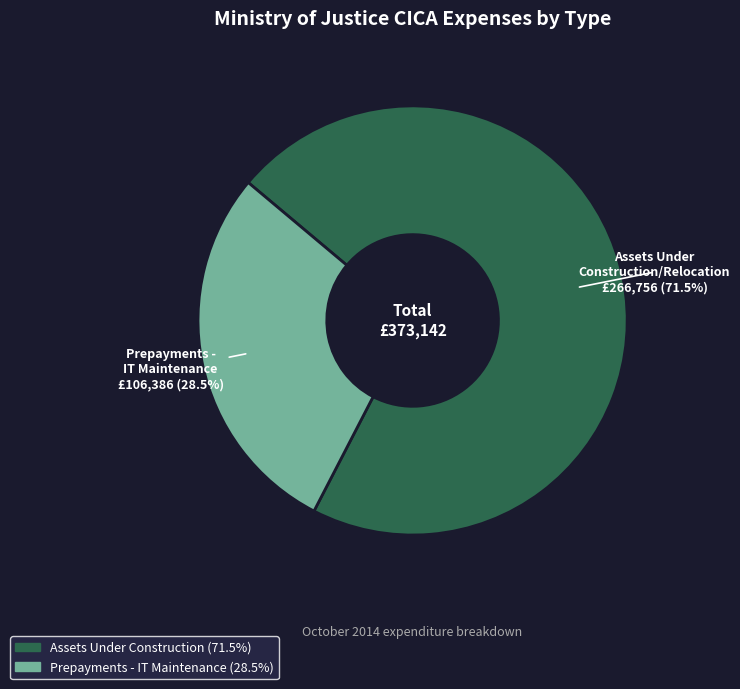

How many slices are in this pie chart?

2